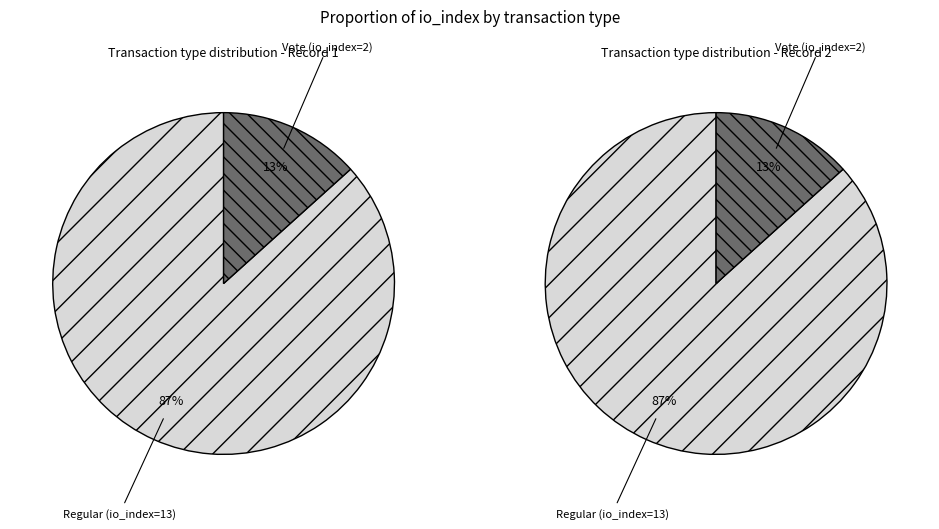

How many segments does this pie chart have?

2